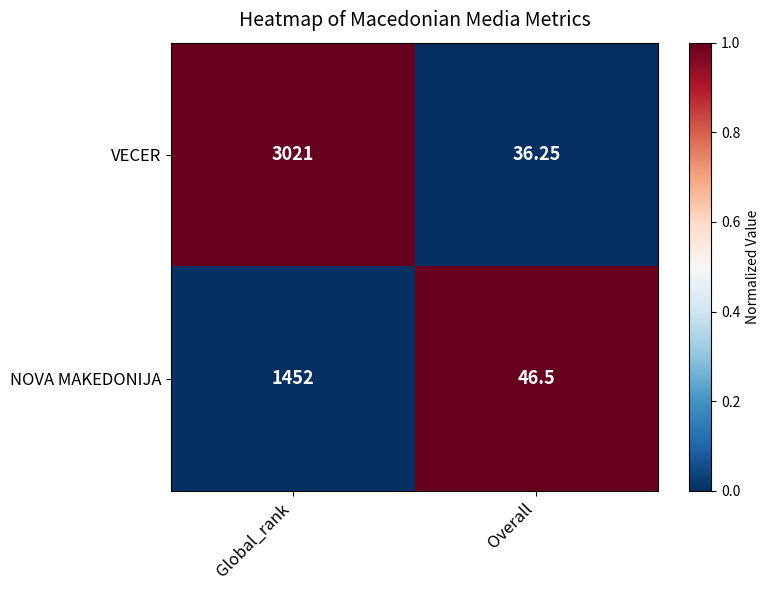

Rank the series by their average value, from lowest to highest.

NOVA MAKEDONIJA, VECER